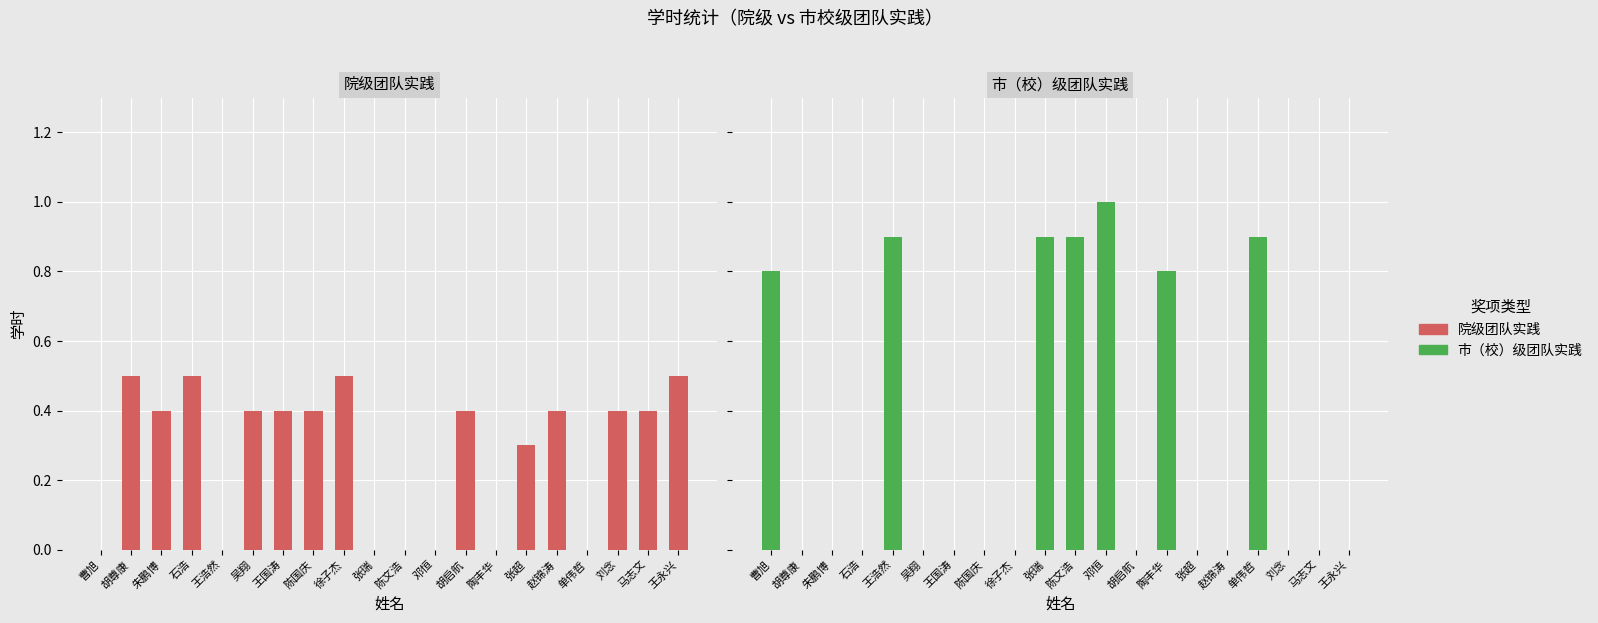

Reading left to right, what are all the values shown in this chart?

院级团队实践: 0.0	0.5	0.4	0.5	0.0	0.4	0.4	0.4	0.5	0.0	0.0	0.0	0.4	0.0	0.3	0.4	0.0	0.4	0.4	0.5
市（校）级团队实践: 0.8	0.0	0.0	0.0	0.9	0.0	0.0	0.0	0.0	0.9	0.9	1.0	0.0	0.8	0.0	0.0	0.9	0.0	0.0	0.0